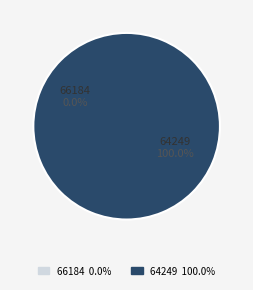

Is 66184 the majority of the pie?

No